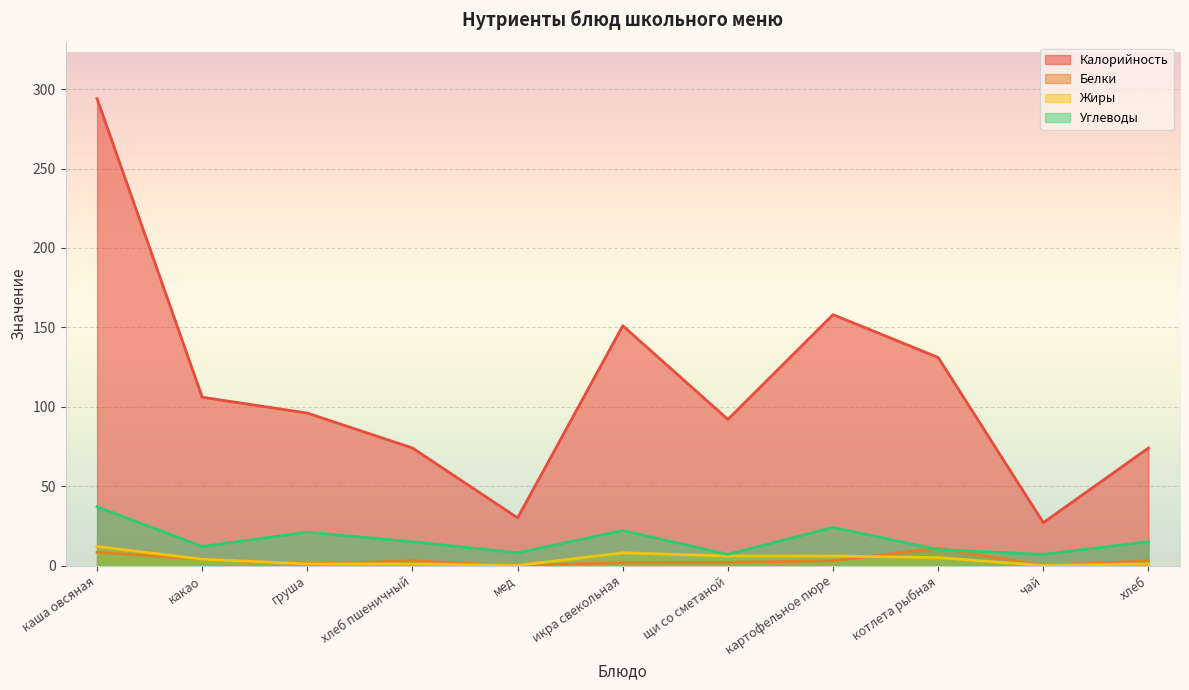

Which has a higher value, каша овсяная or мед?

каша овсяная